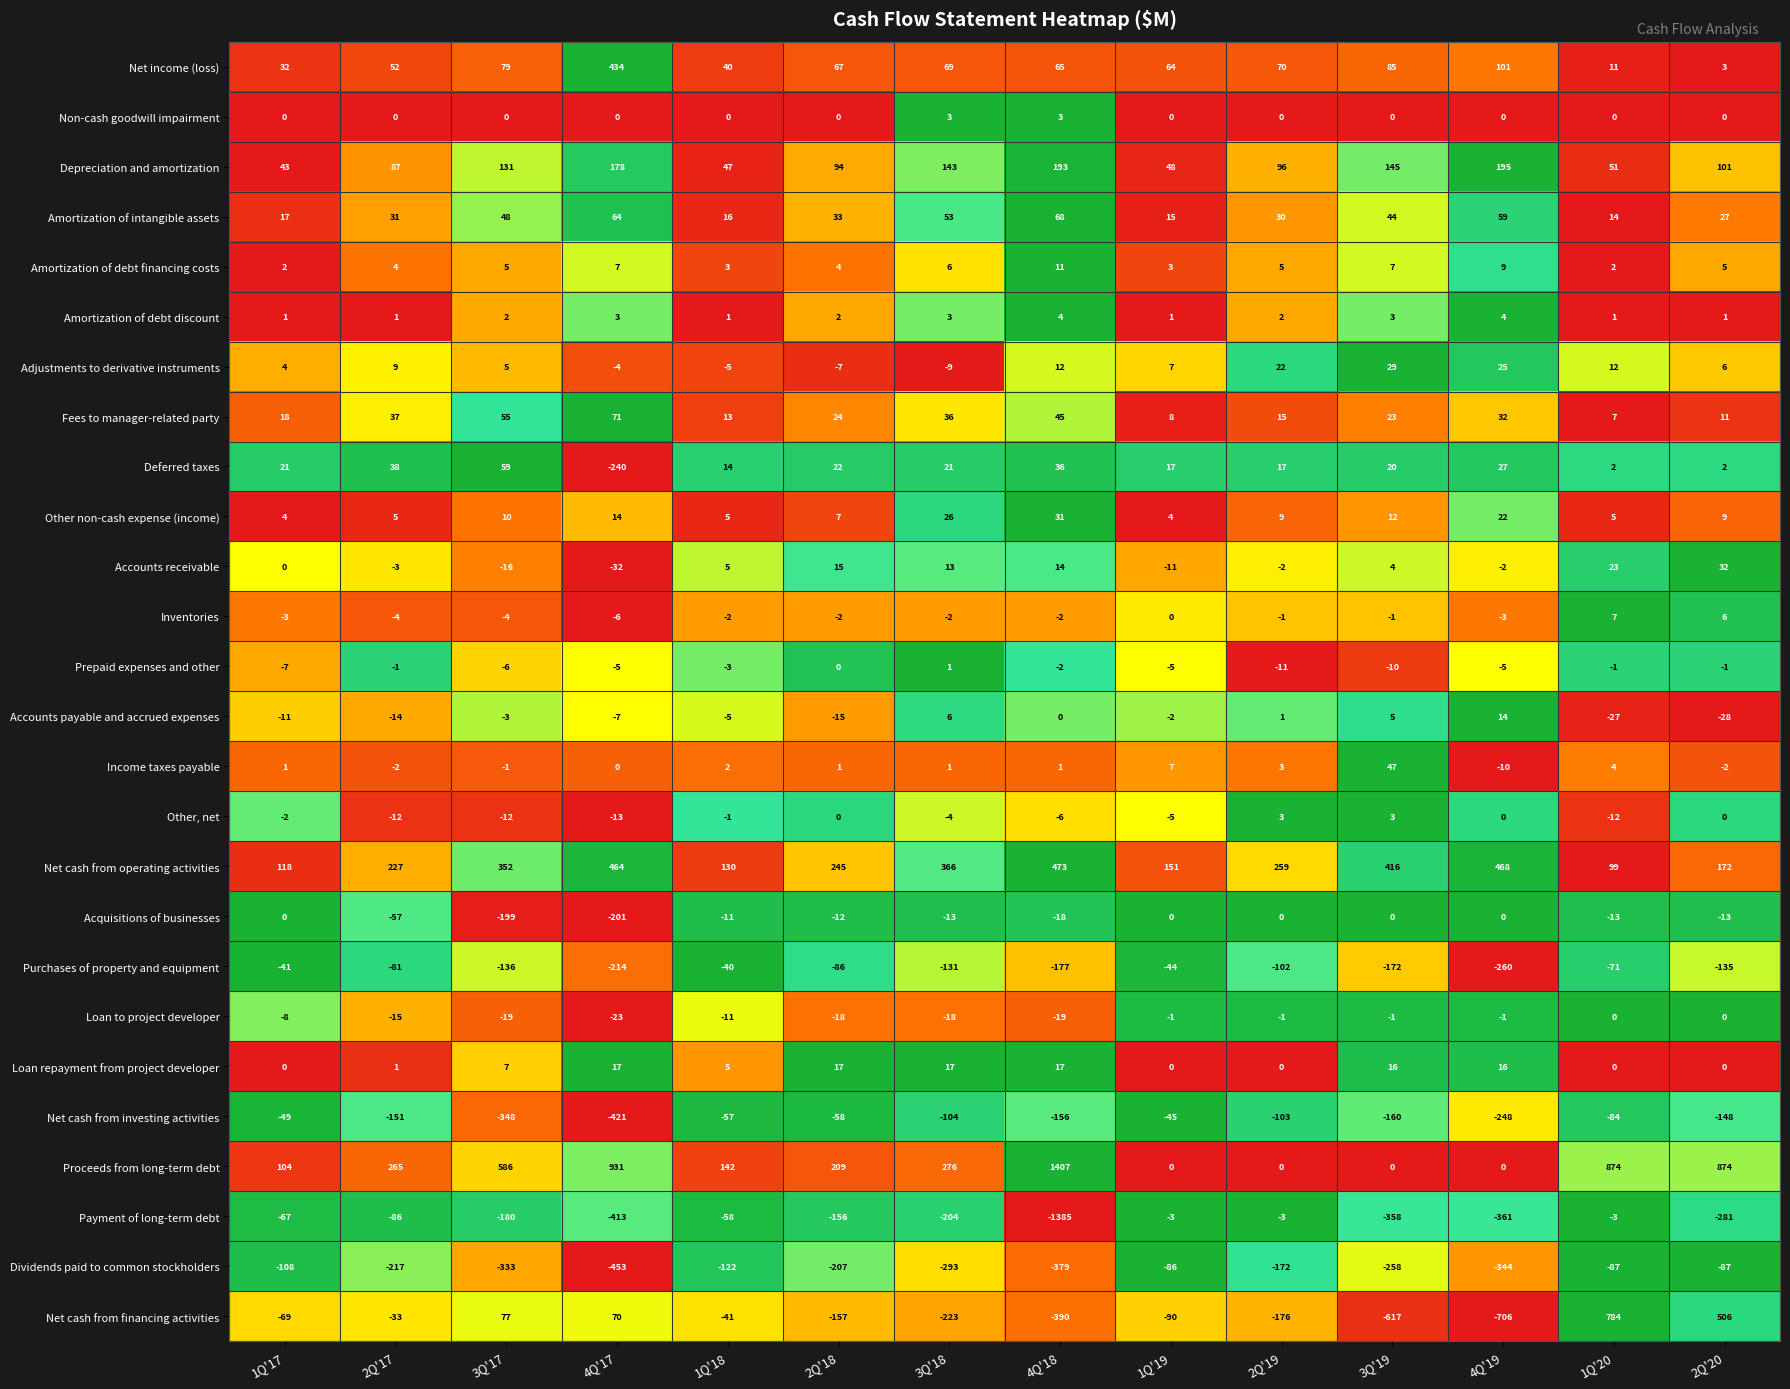

True or false: Adjustments to derivative instruments has a value of 9 at 2Q'17.

True